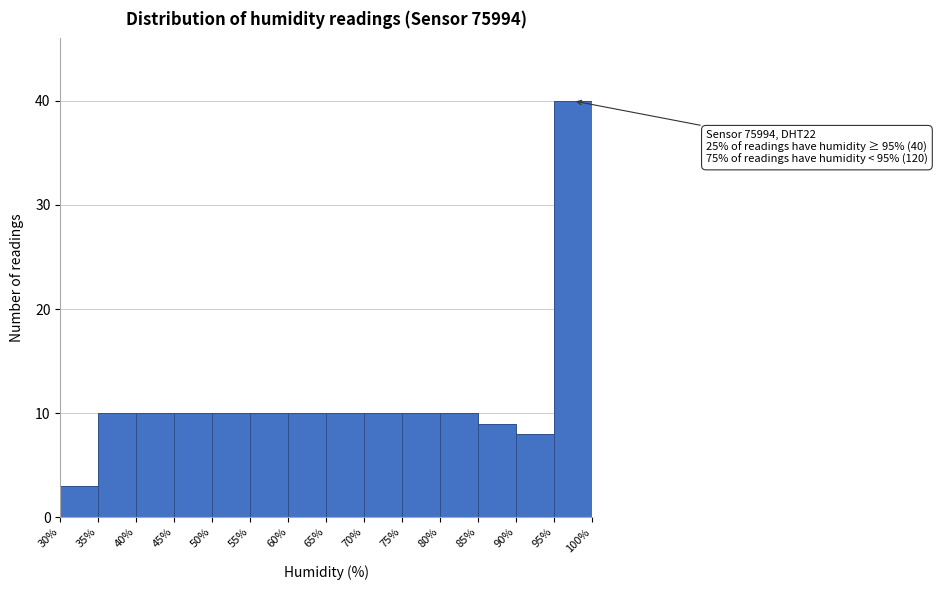

Which range on the x-axis has the tallest bar?

95% to 100%